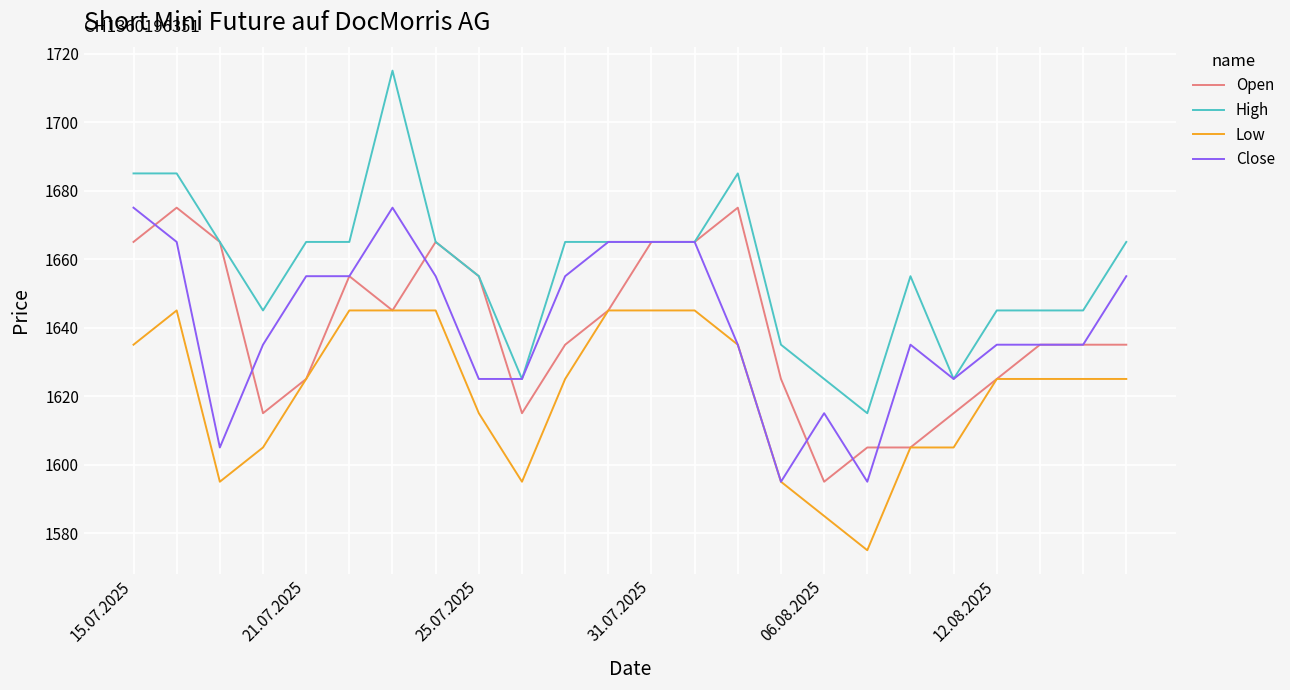

Does the chart display data point markers on the line(s)?

No